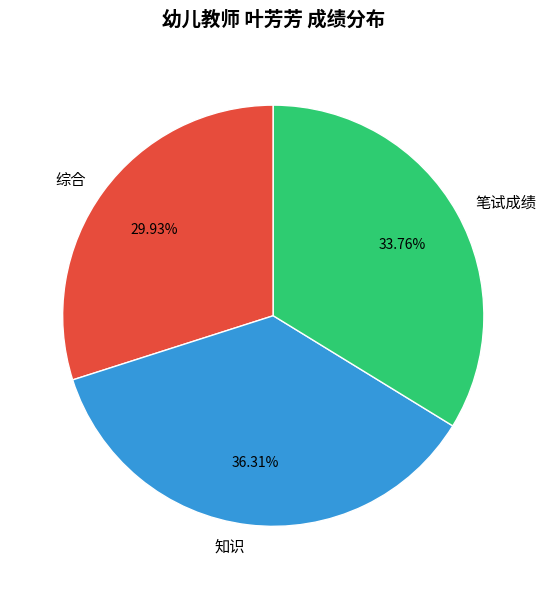

Rank the categories by value from highest to lowest.

知识, 笔试成绩, 综合